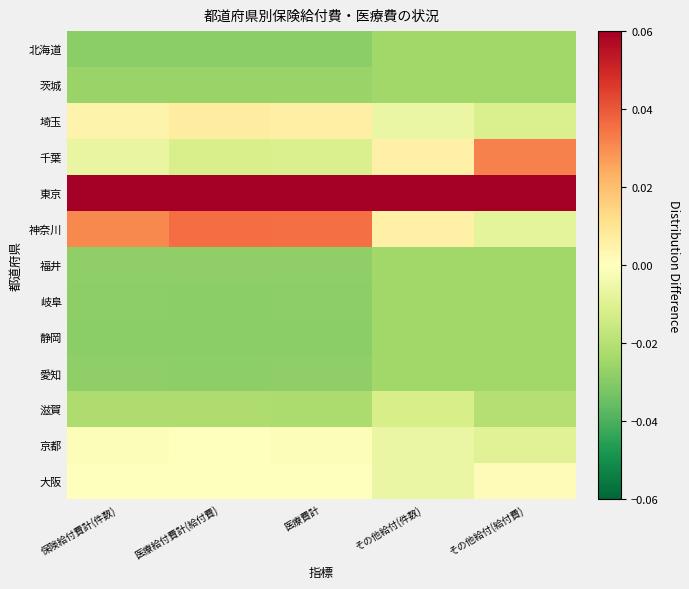

Count the number of data series in this chart.

13